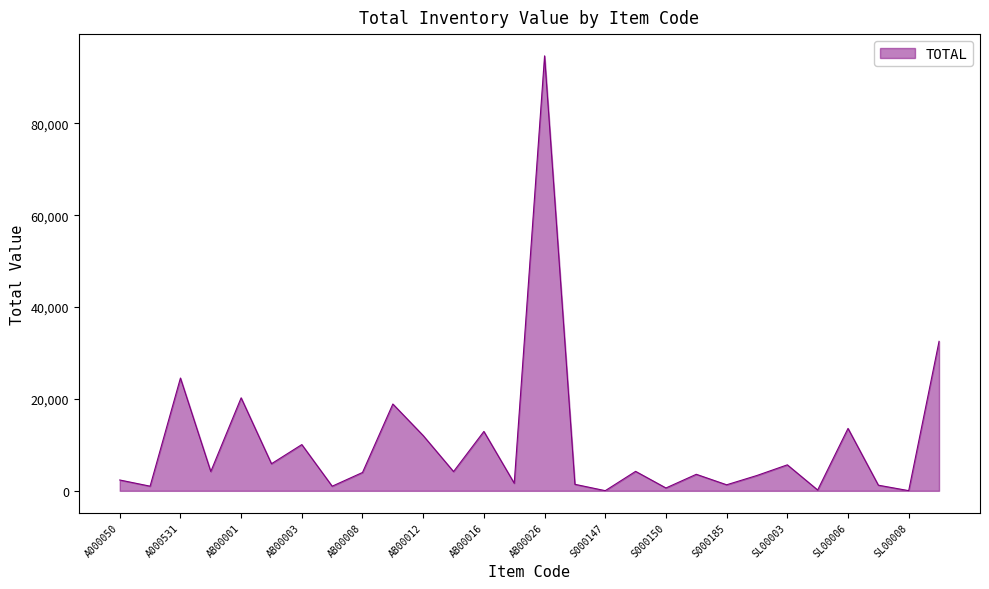

What is the difference between the maximum and second lowest values?

94672.3